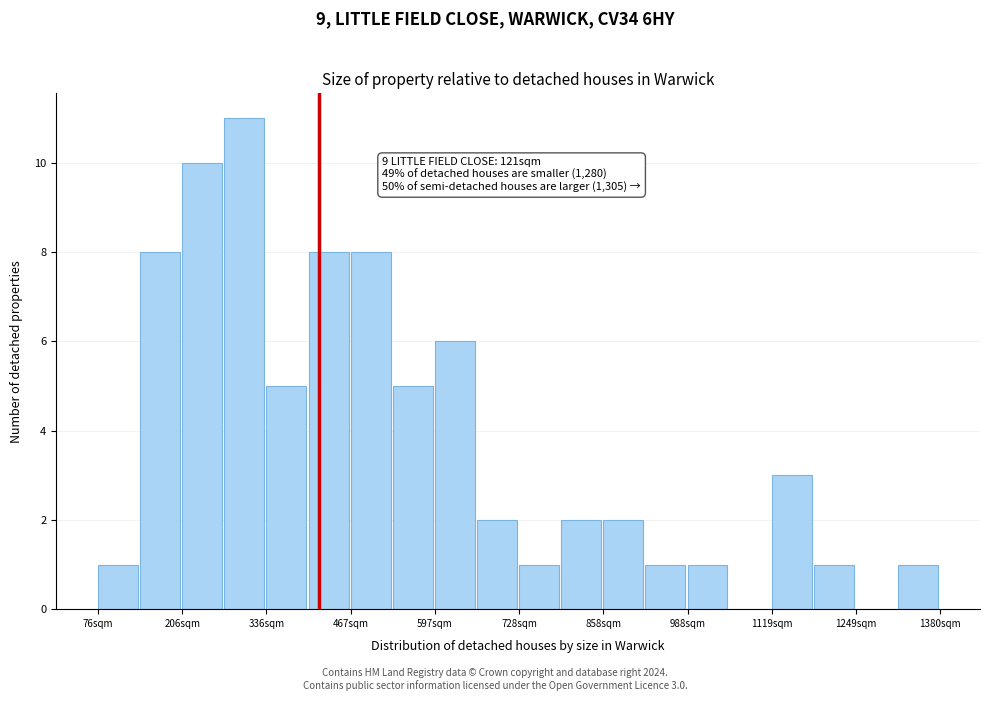

Around what value on the x-axis is the tallest bar? Give the approximate position of its centre, as read against the axis.

300